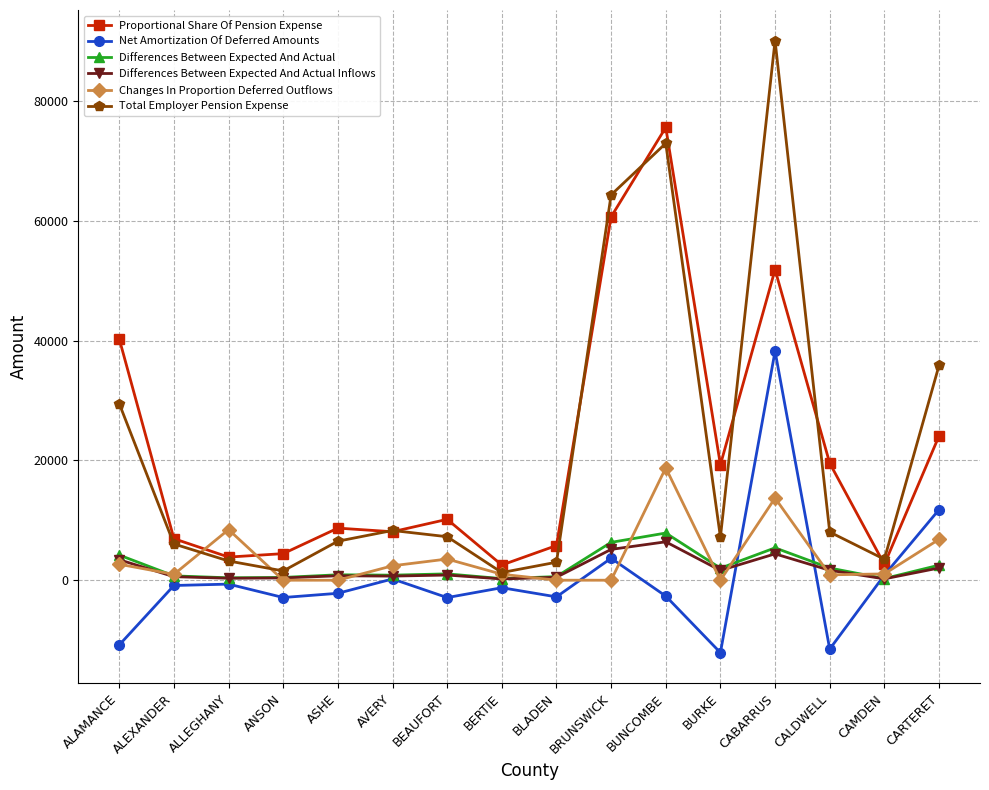

What is the sum of the Differences Between Expected And Actual Inflows values at BURKE and BEAUFORT?

2498